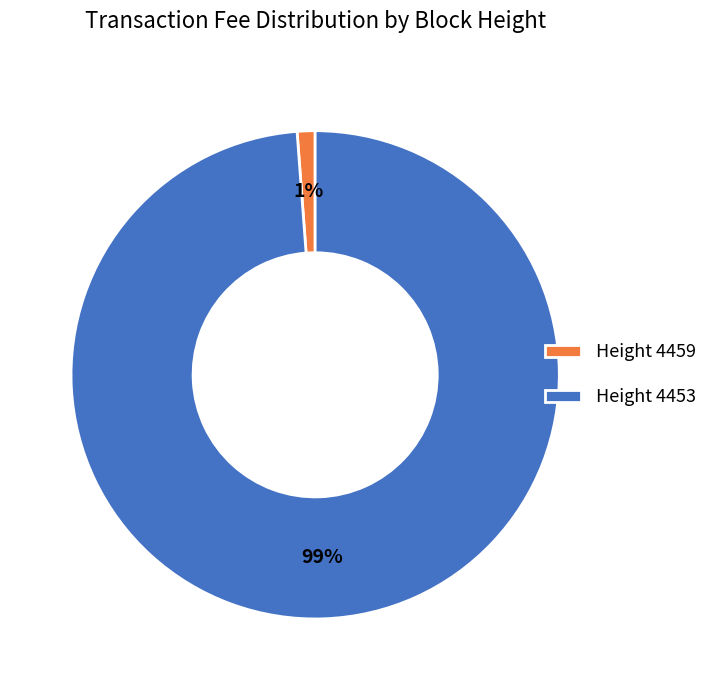

To the nearest percent, what is the difference between the largest and smallest slice percentages?

98%